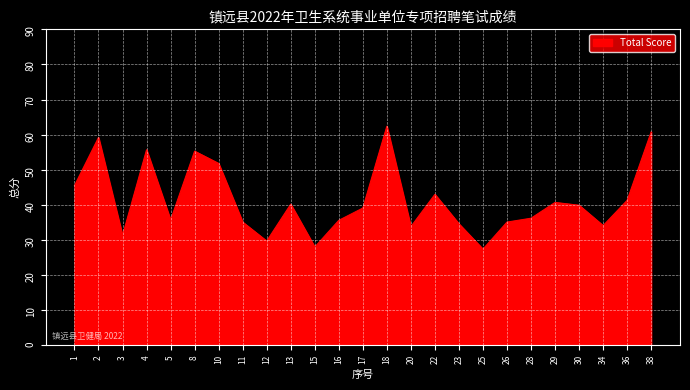

What is the difference between the second highest and second lowest values?

32.8